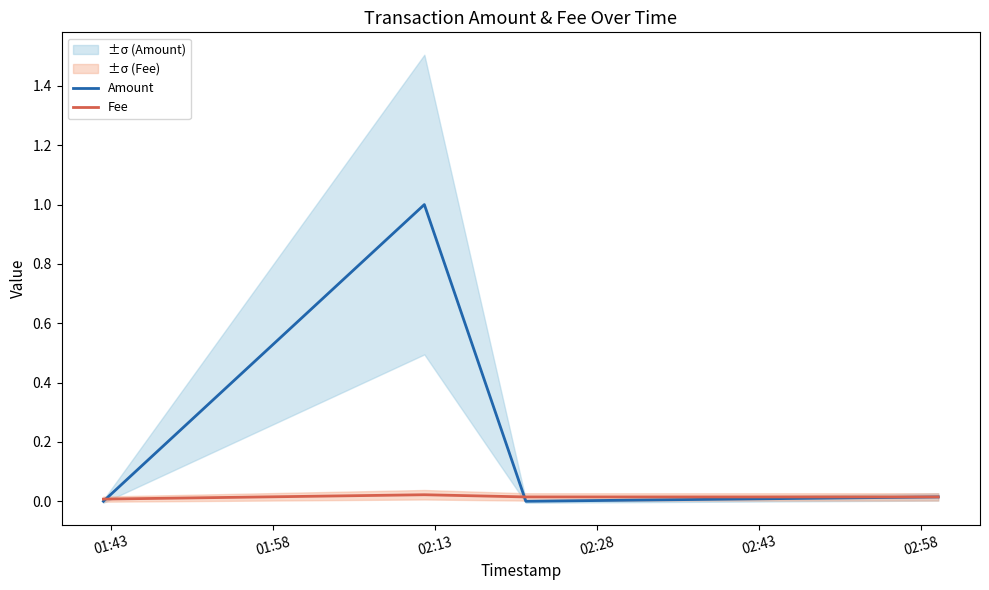

What is the maximum value for Amount?

1.0